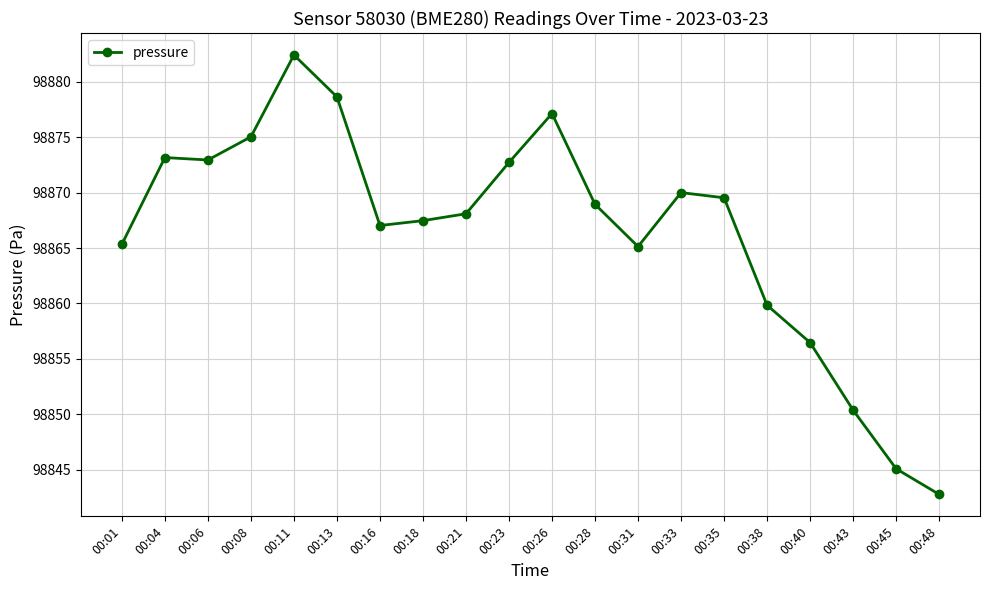

What is the average value?

98866.4